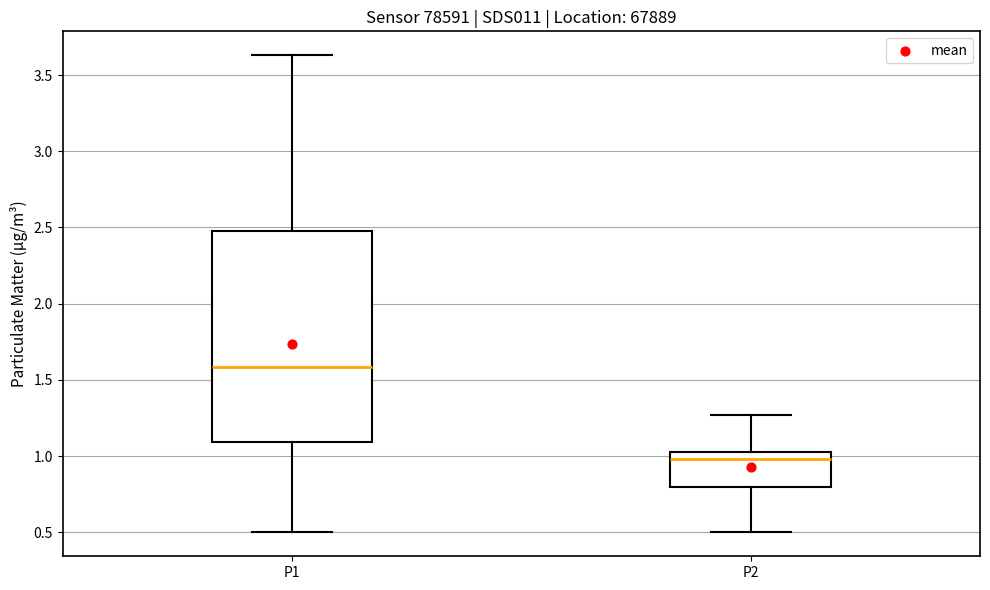

Comparing the boxes themselves (not the whiskers), which one is the tallest?

P1